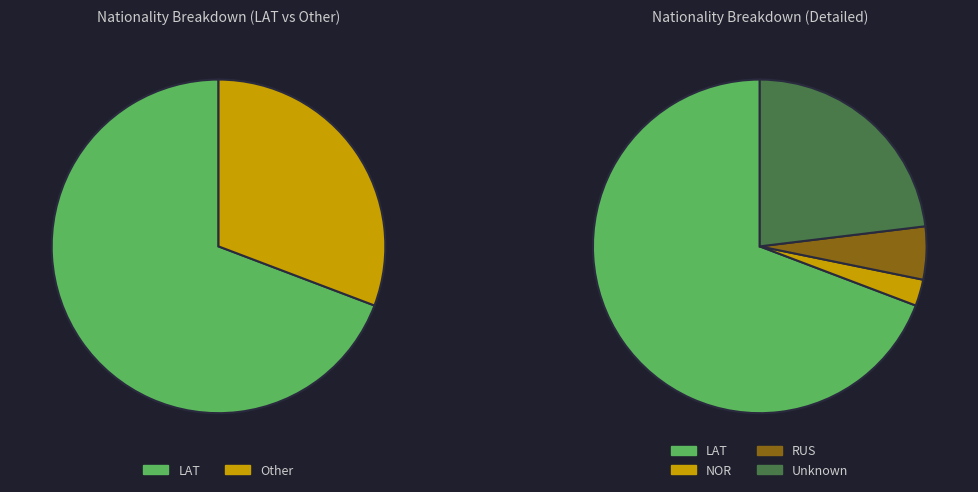

Combined, do Other and LAT account for over 50%?

Yes